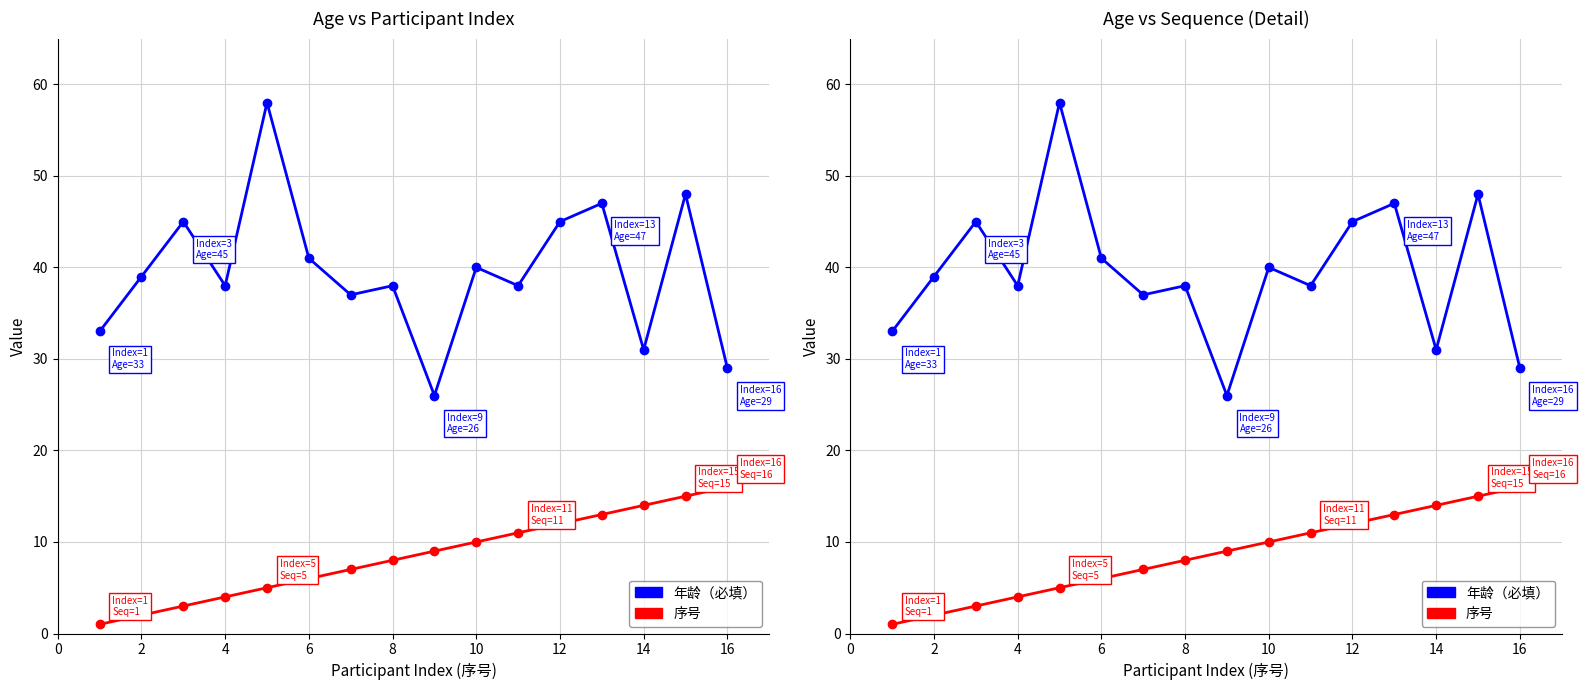

Reading right to left, extract all data points from this chart.

年龄（必填）: 29	48	31	47	45	38	40	26	38	37	41	58	38	45	39	33
序号: 16	15	14	13	12	11	10	9	8	7	6	5	4	3	2	1